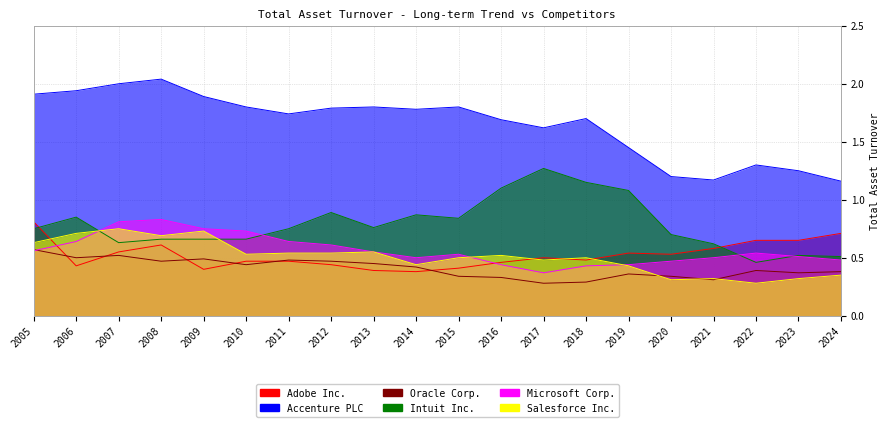

What is the difference between the Accenture PLC values at 2007 and 2005?

0.1